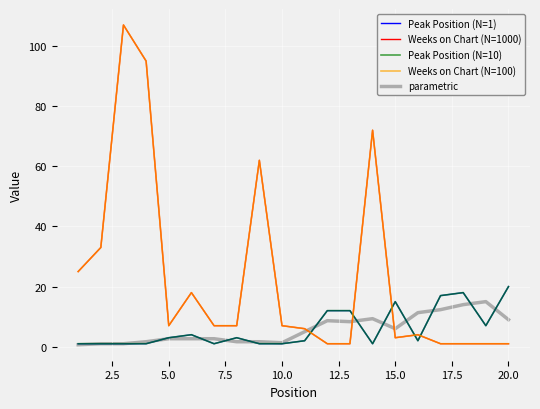

How many lines are shown in the chart?

5